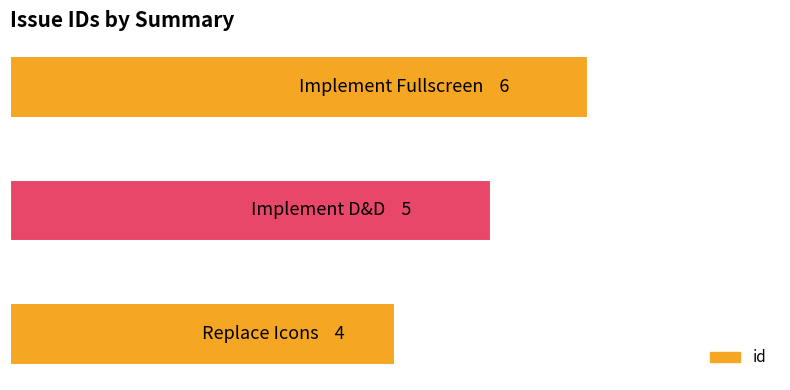

Does the chart contain any negative values?

No